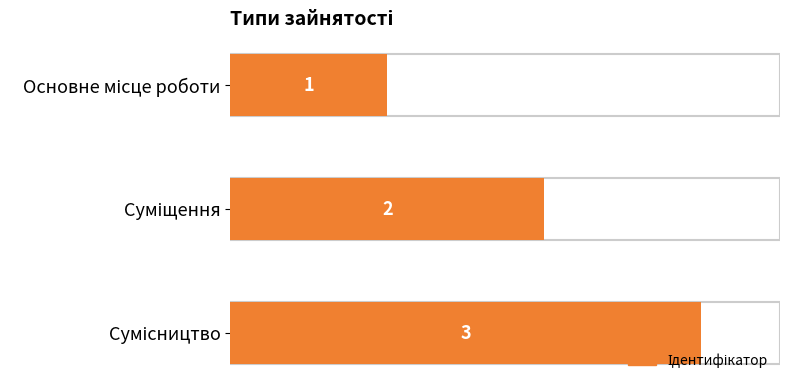

What is the minimum value shown in the chart?

1